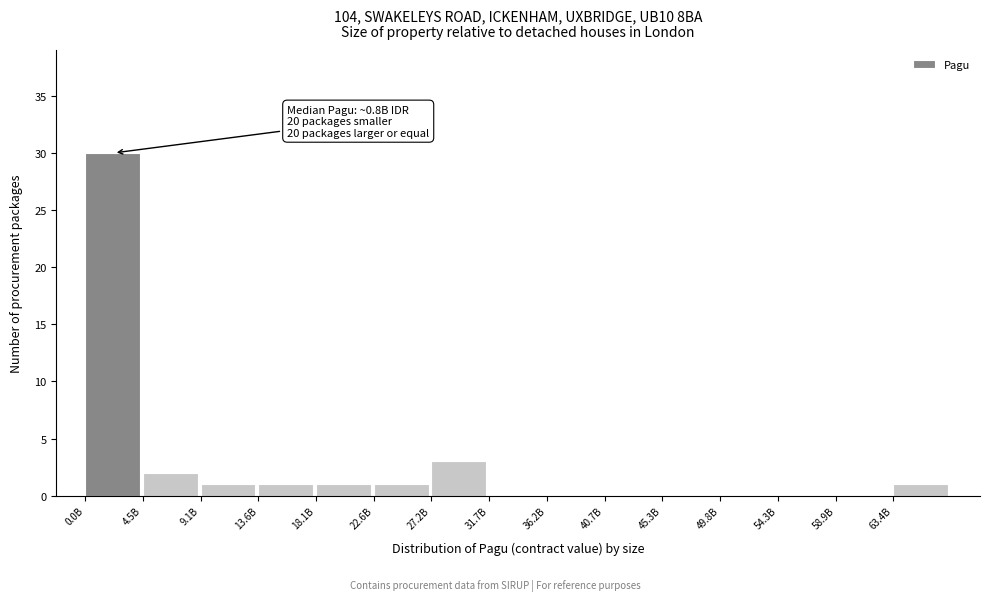

Reading left to right, transcribe all the data shown in this chart.

0.0B=30	4.5B=2	9.1B=1	13.6B=1	18.1B=1	22.6B=1	27.2B=3	31.7B=0	36.2B=0	40.7B=0	45.3B=0	49.8B=0	54.3B=0	58.9B=0	63.4B=1